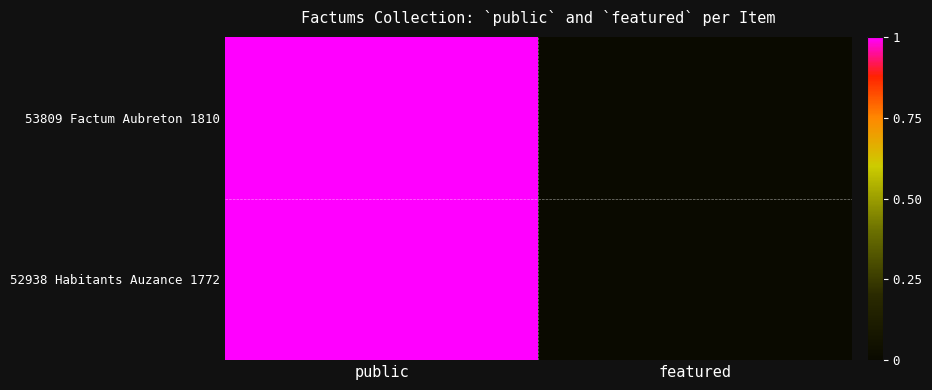

Rank the series by their maximum value, from lowest to highest.

53809 Factum Aubreton 1810, 52938 Habitants Auzance 1772